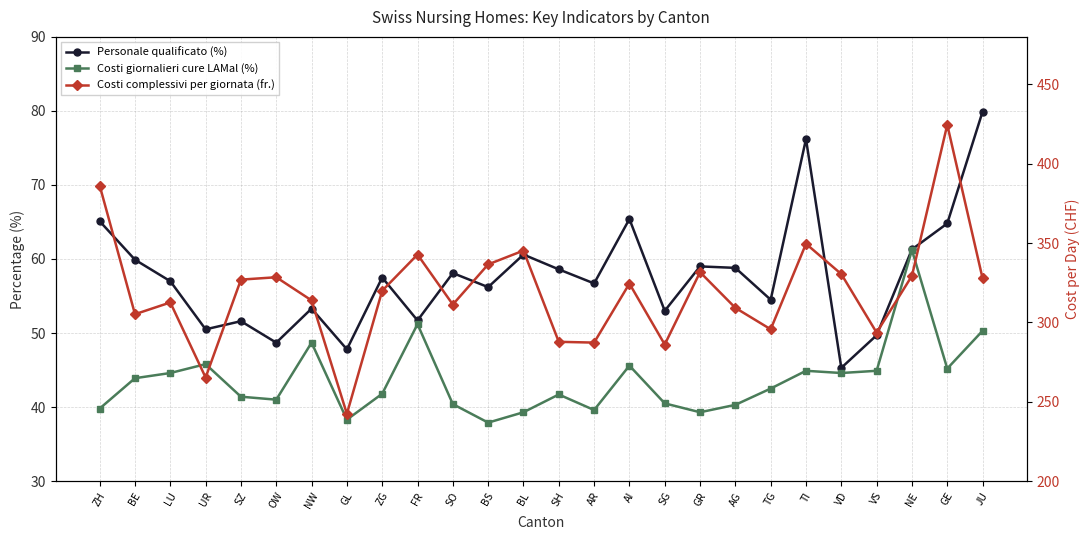

Which series changed the most between UR and JU?

Costi complessivi per giornata (fr.)